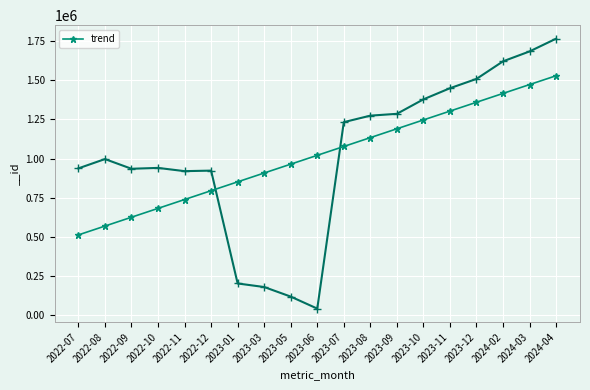

True or false: the data shows 516096.0 at 2023-03.

False